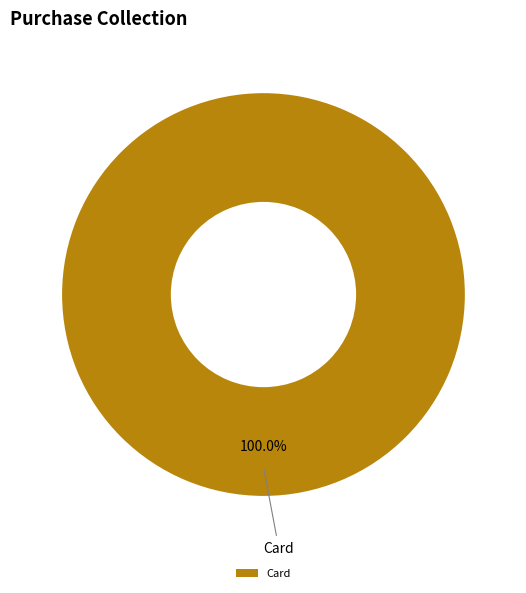

Is there any slice that represents more than half of the pie?

Yes